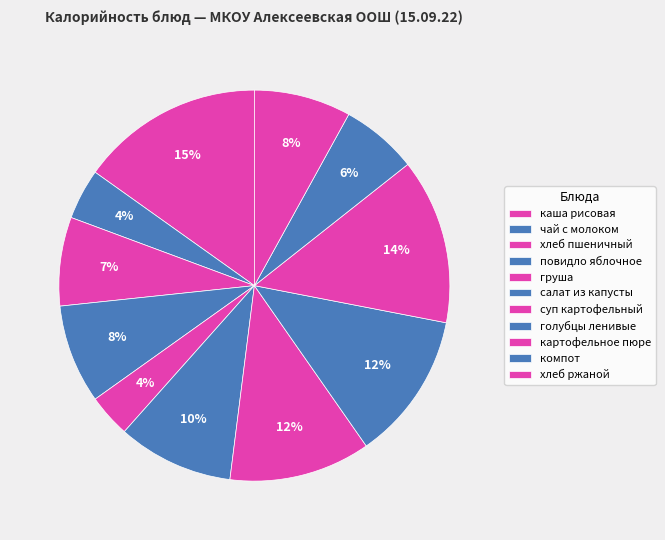

Do каша рисовая and суп картофельный together represent more than half of the pie?

No